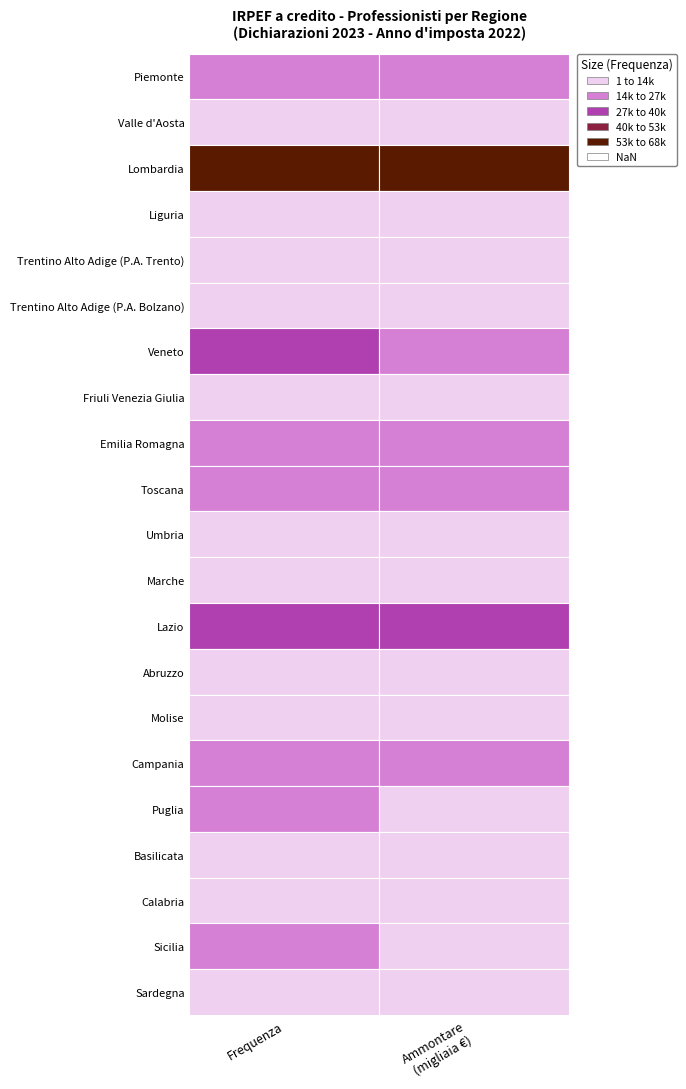

What is the minimum value shown in the chart?

856